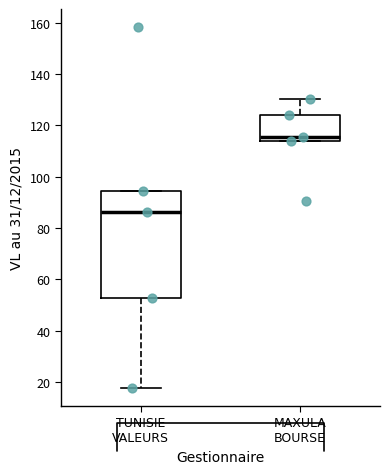

Which box is the tallest, from its lower edge to its upper edge?

TUNISIE VALEURS